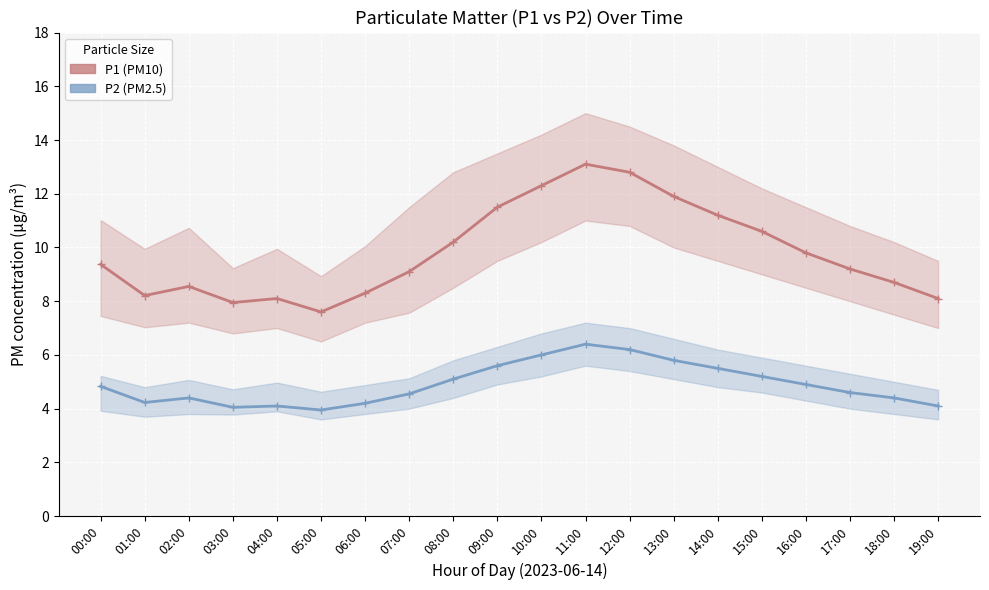

True or false: P2 and P1 intersect in this chart.

False